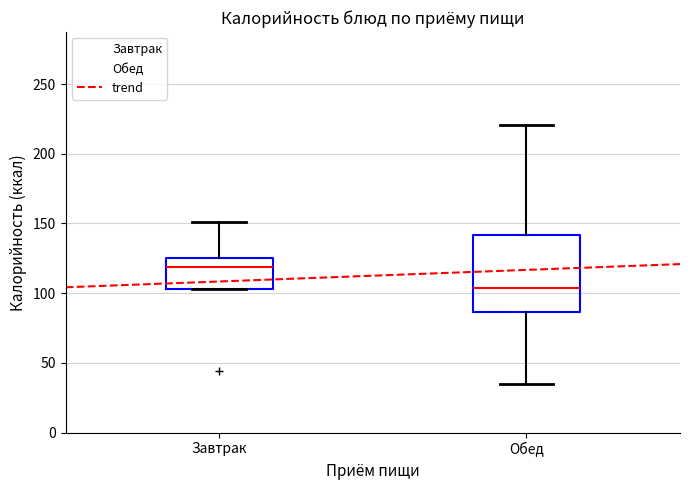

Which box's median line is the lowest?

Обед